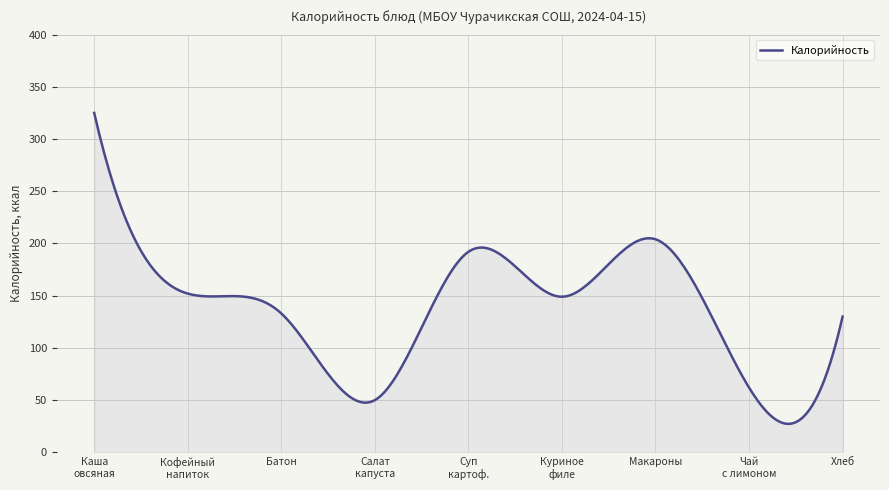

What is the minimum value shown in the chart?

27.3